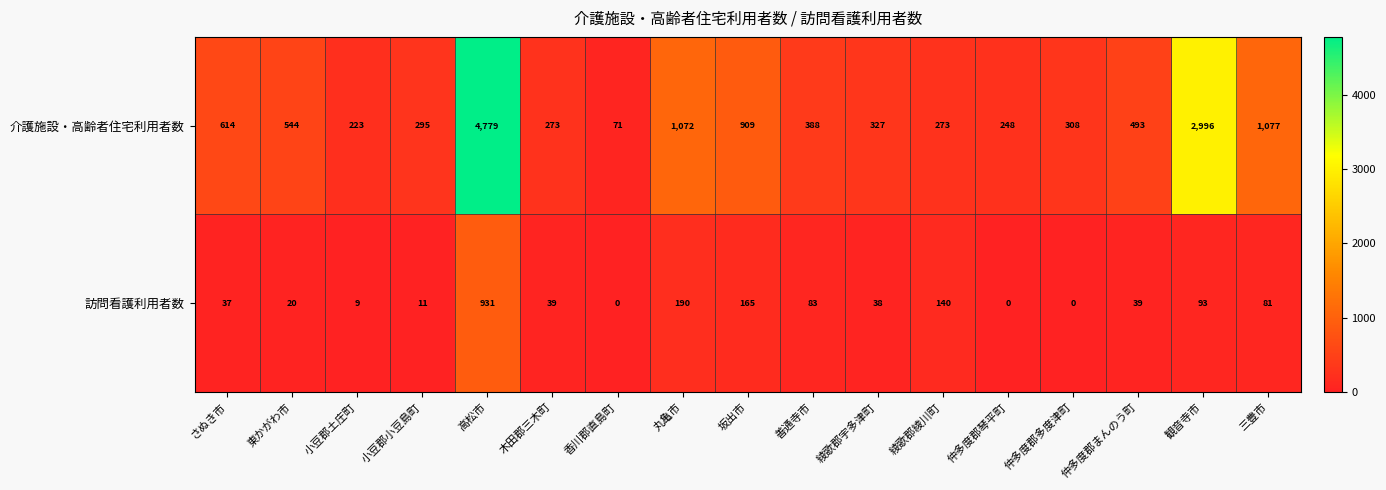

List the series in order of their peak value, highest first.

介護施設・高齢者住宅利用者数, 訪問看護利用者数